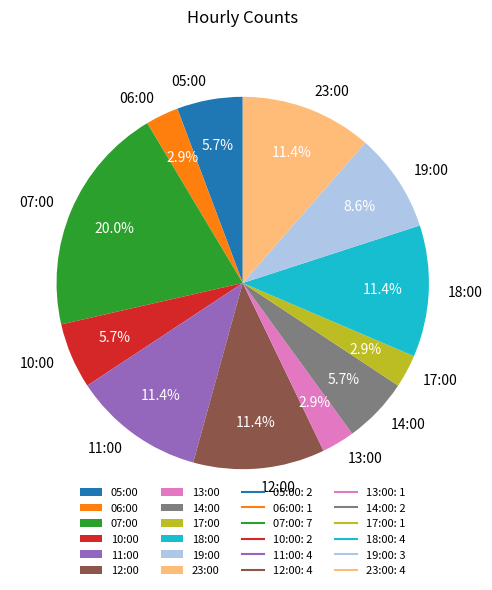

Which category has the biggest portion of the pie?

07:00